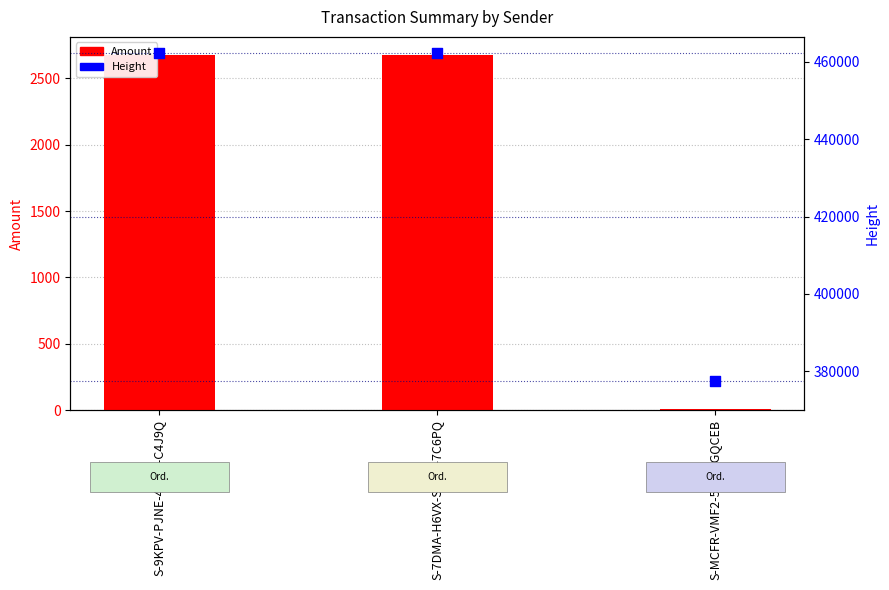

What are all the series names shown in the legend?

Amount, Height